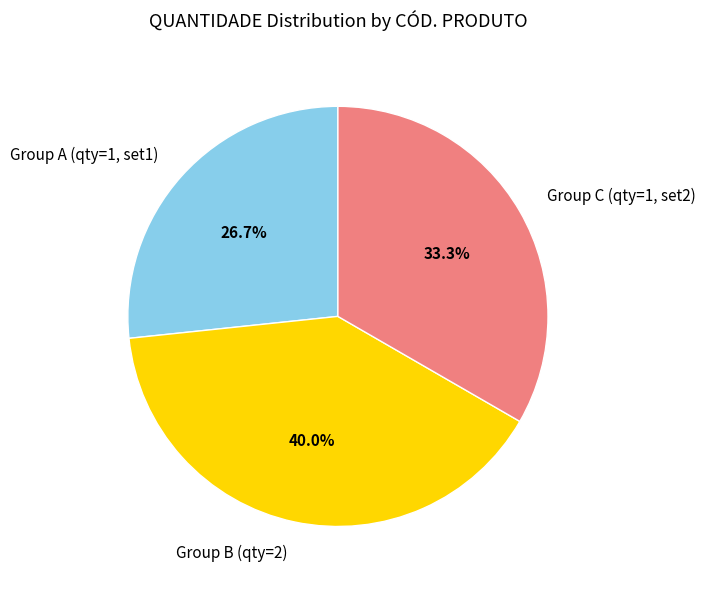

What is the ratio of the value at Group C (qty=1, set2) to the value at Group A (qty=1, set1)?

1.2